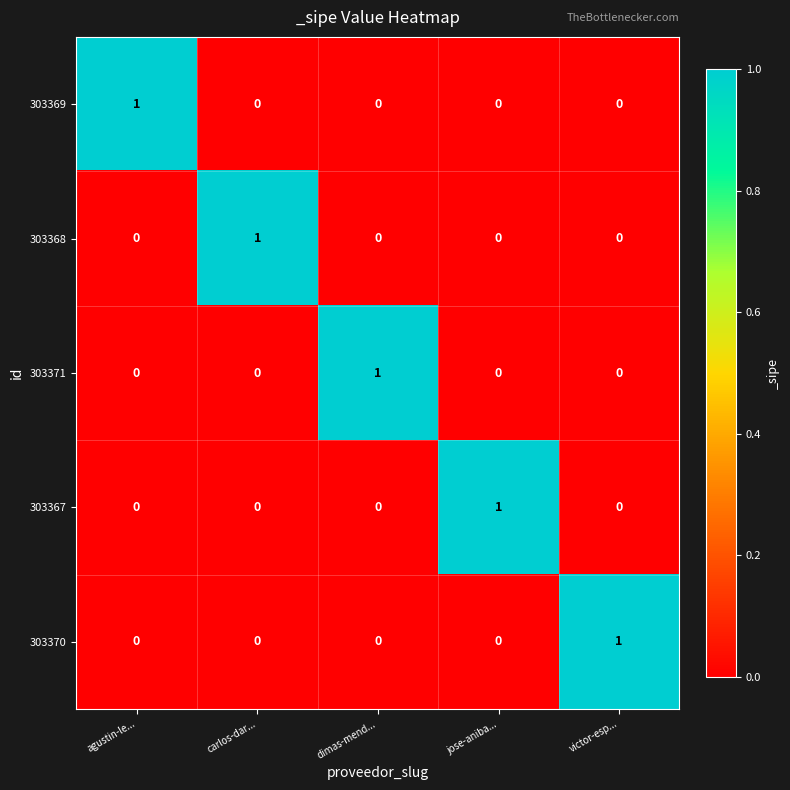

The value of 303371 at carlos-dar... is 0. True or false?

True